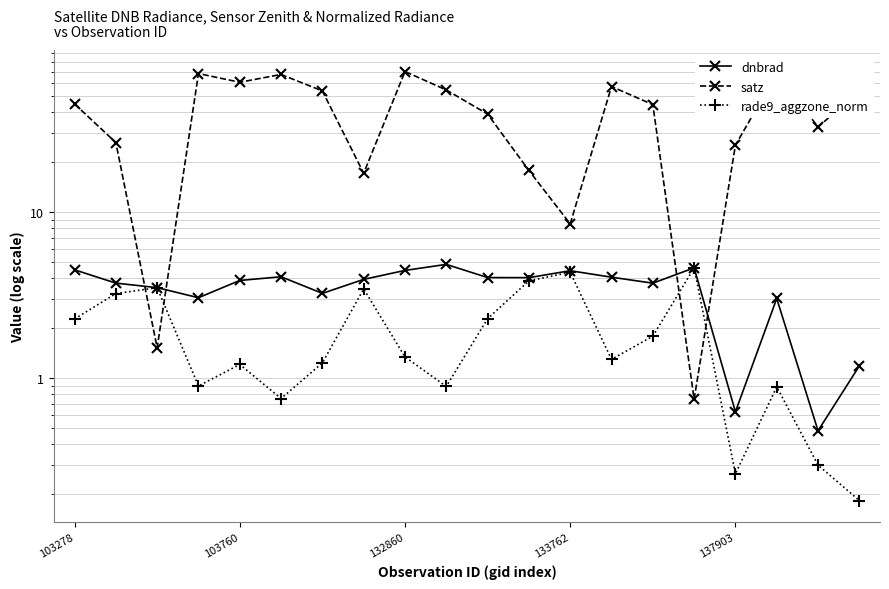

How many values in the satz series exceed 44?

11